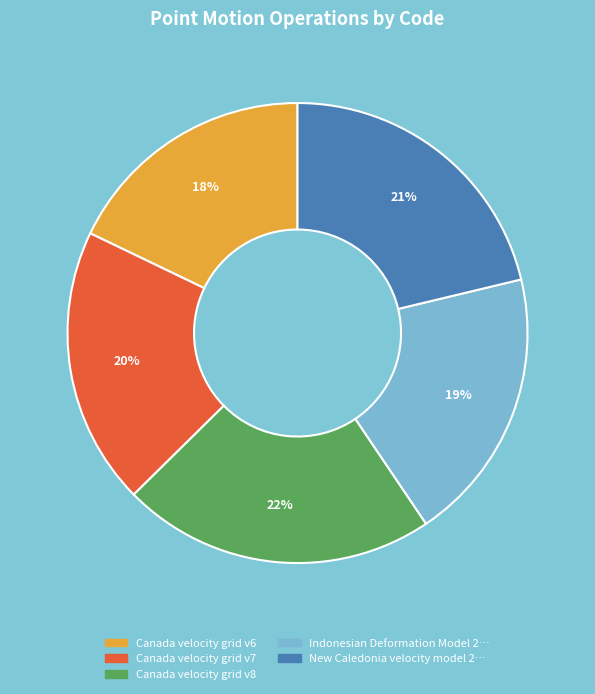

Does any single category account for the majority?

No